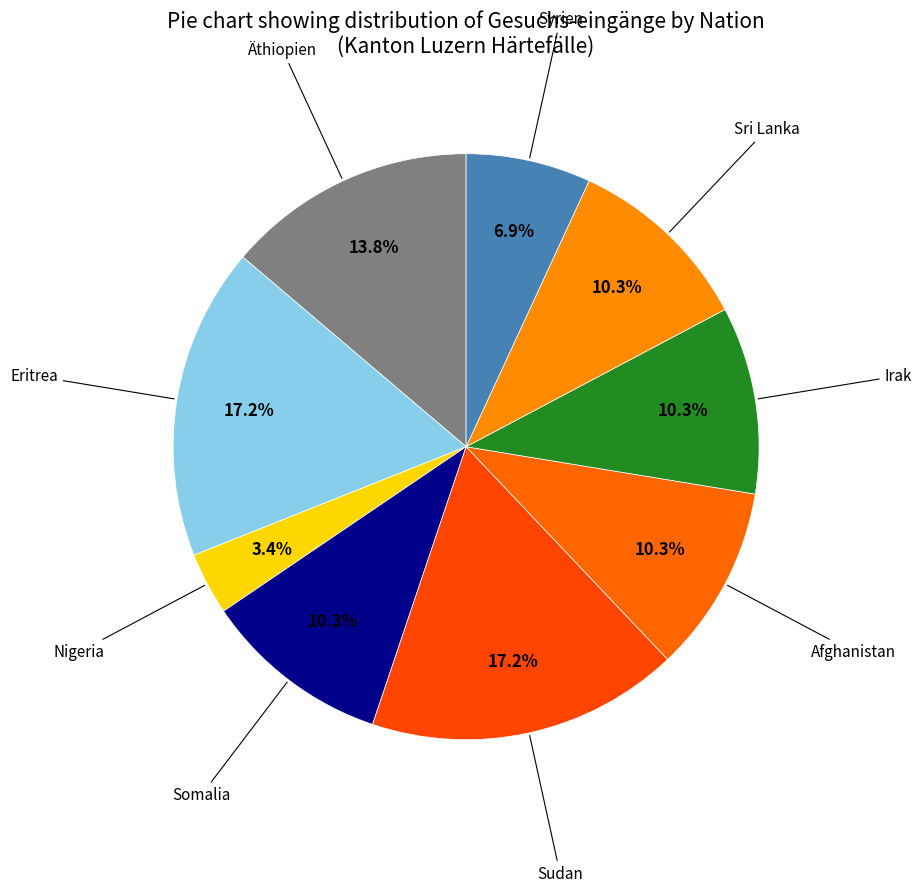

How many slices are in this pie chart?

9